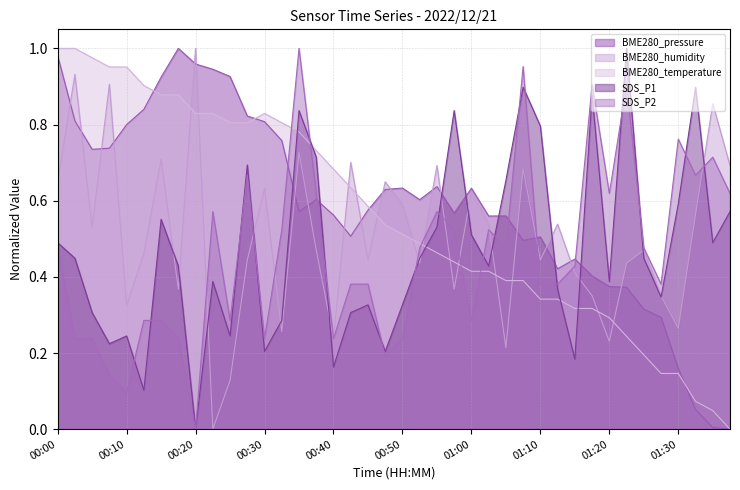

The value of BME280_humidity at 00:03 is 0.2. True or false?

False